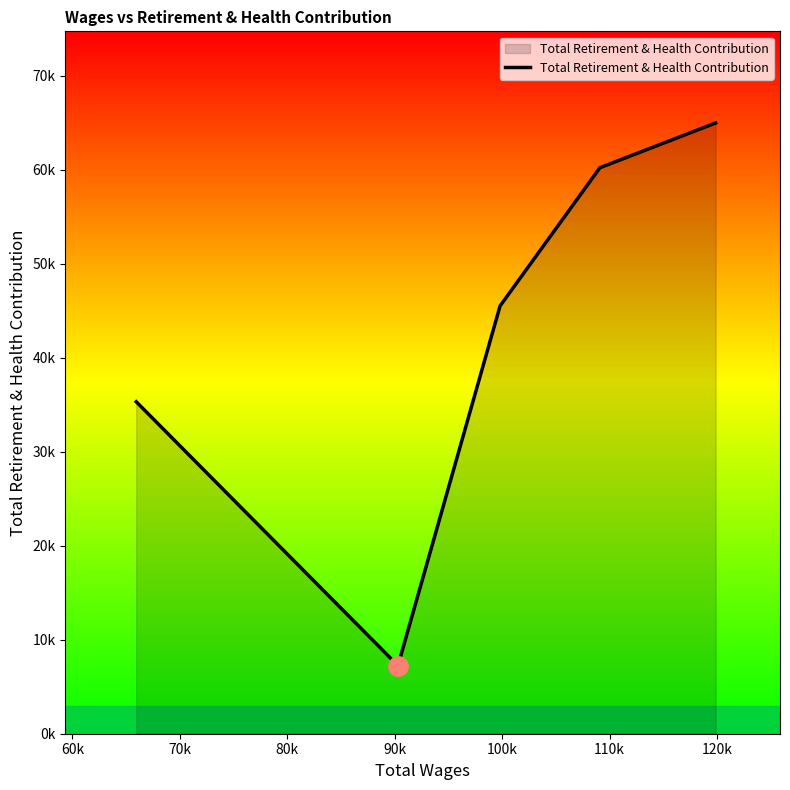

Does the chart have visible grid lines?

No